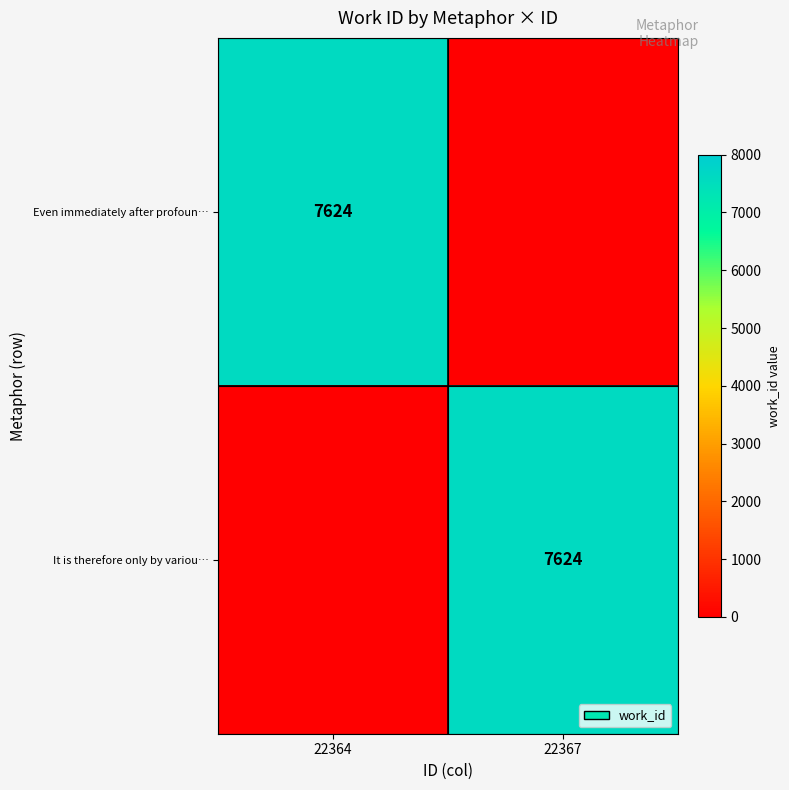

True or false: Even immediately after profoun… has a value of 12324 at 22364.

False